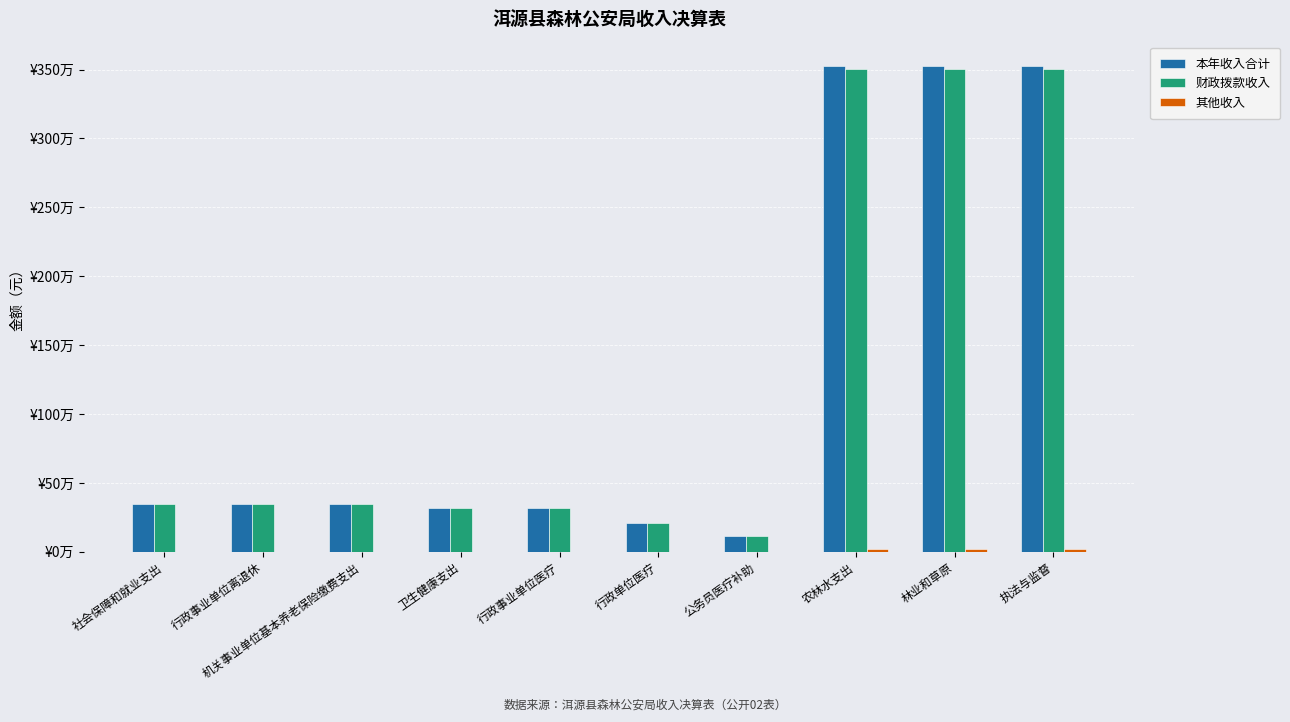

Are the bars grouped side by side (vs. stacked)?

Yes